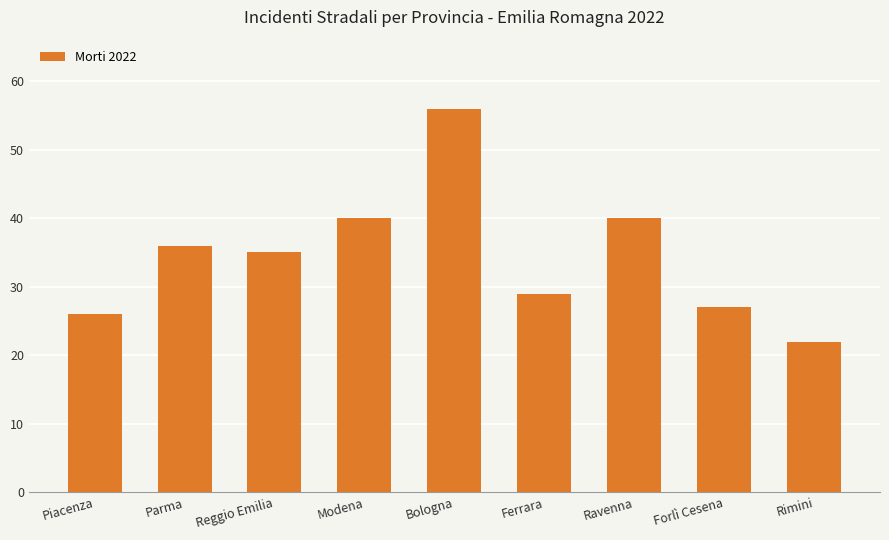

Reading left to right, list all the values displayed in this chart.

Piacenza=26	Parma=36	Reggio Emilia=35	Modena=40	Bologna=56	Ferrara=29	Ravenna=40	Forlì Cesena=27	Rimini=22